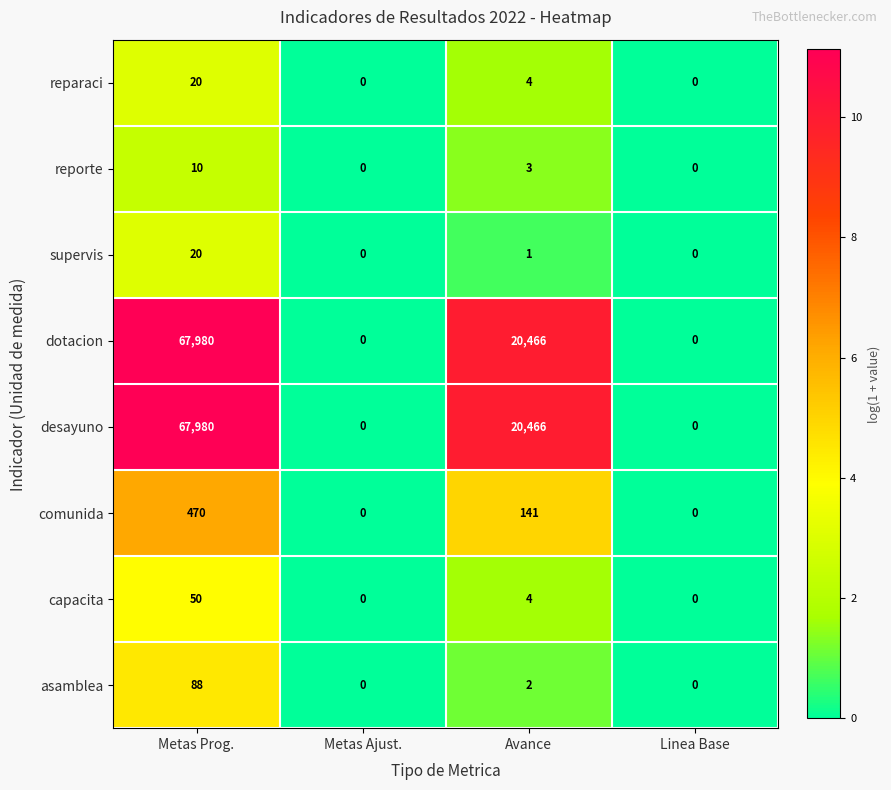

True or false: asamblea has a value of 53 at Linea Base.

False